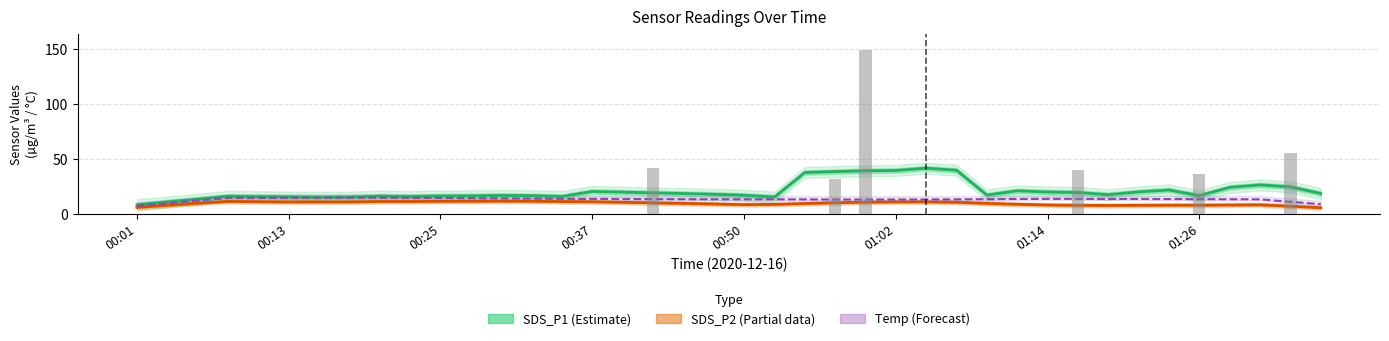

True or false: SDS_P2 (Partial) has a value of 9.2 at 00:01.

False